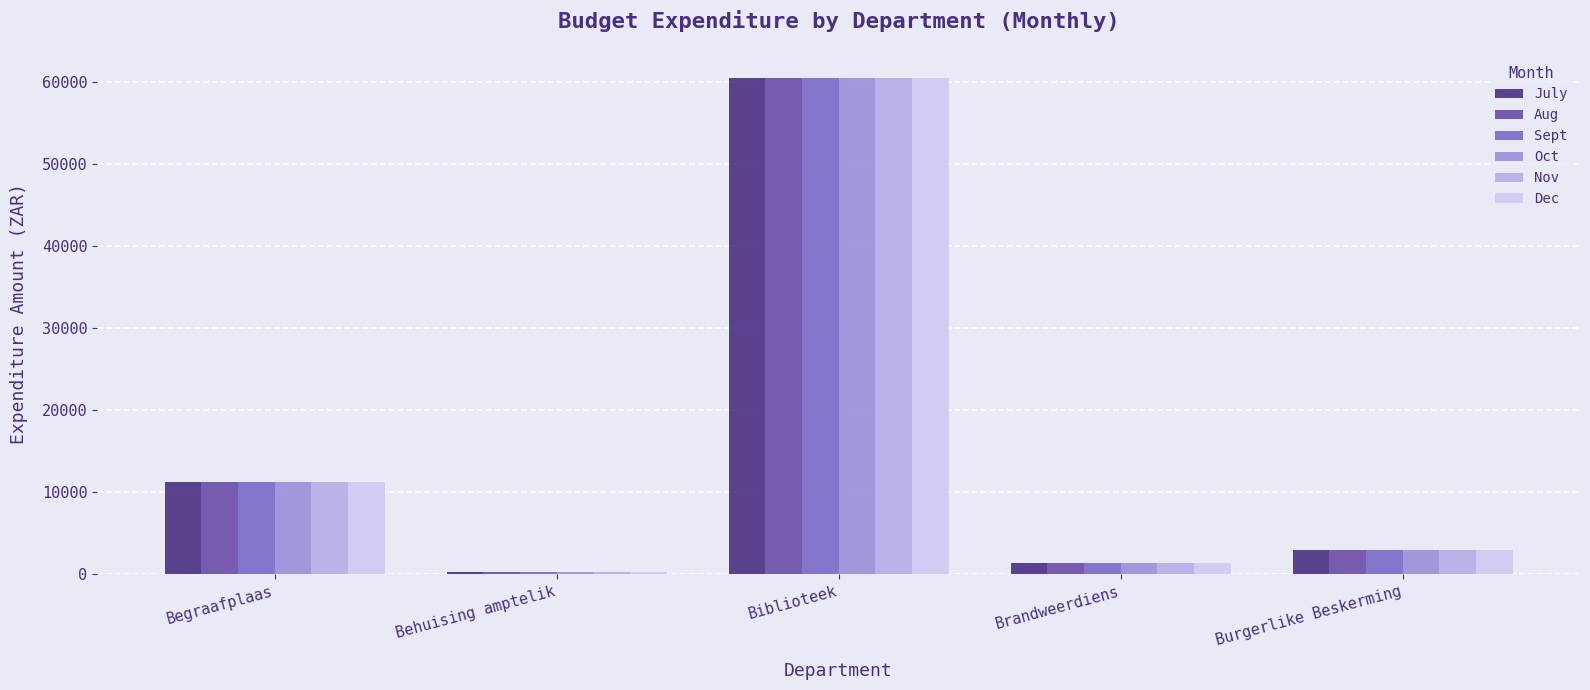

Read the Nov value at Biblioteek.

60489.7